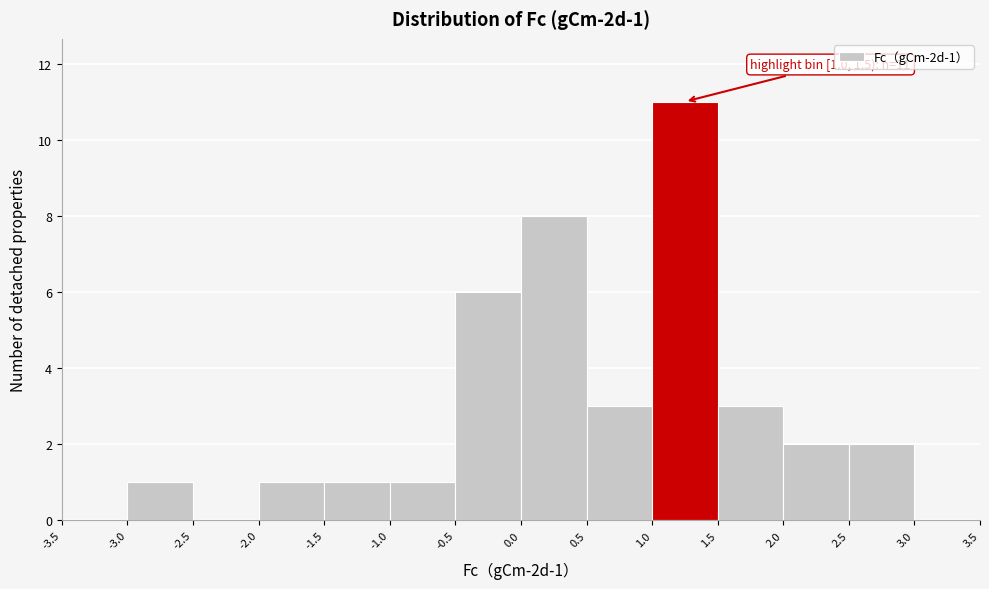

Which range on the x-axis has the tallest bar?

1.0 to 1.5